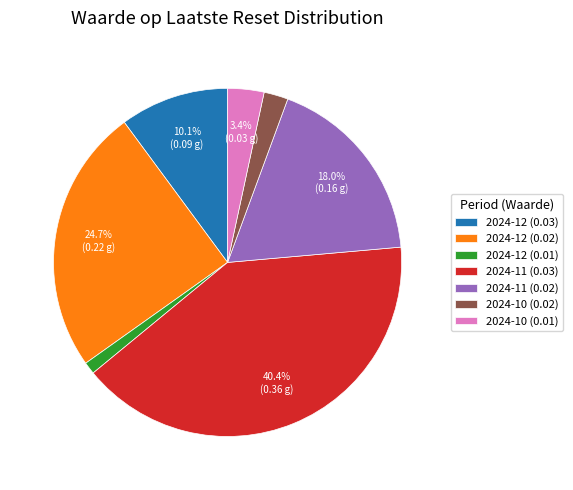

What percentage do 2024-11 (0.02) and 2024-12 (0.02) together represent?

42.7%